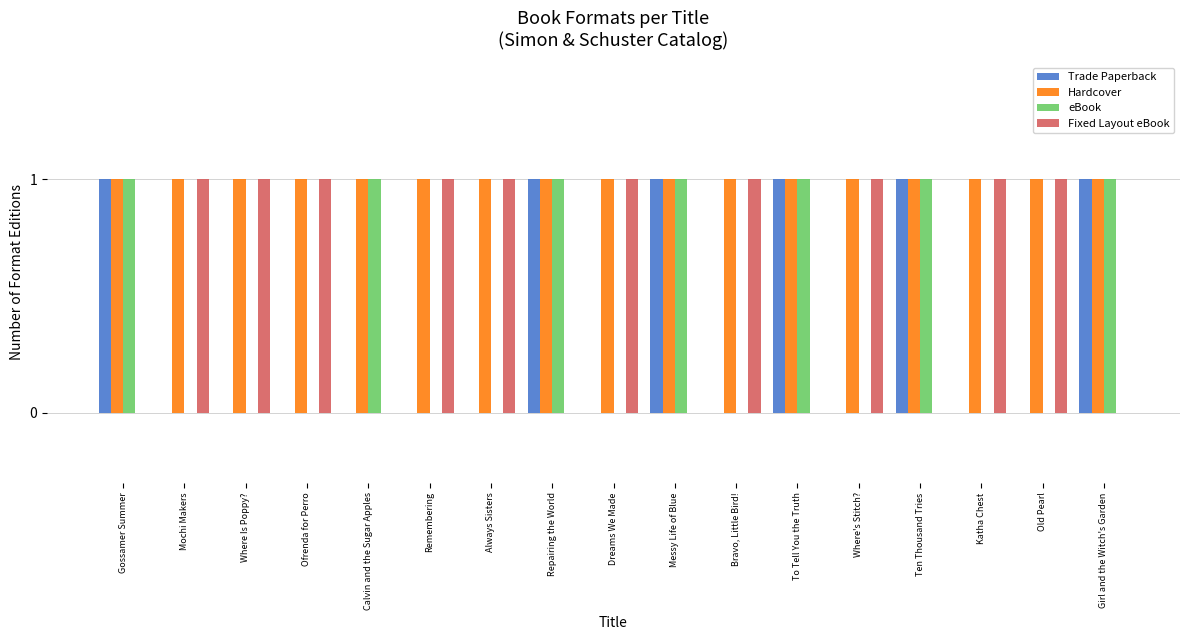

What is the sum of all eBook values?

7